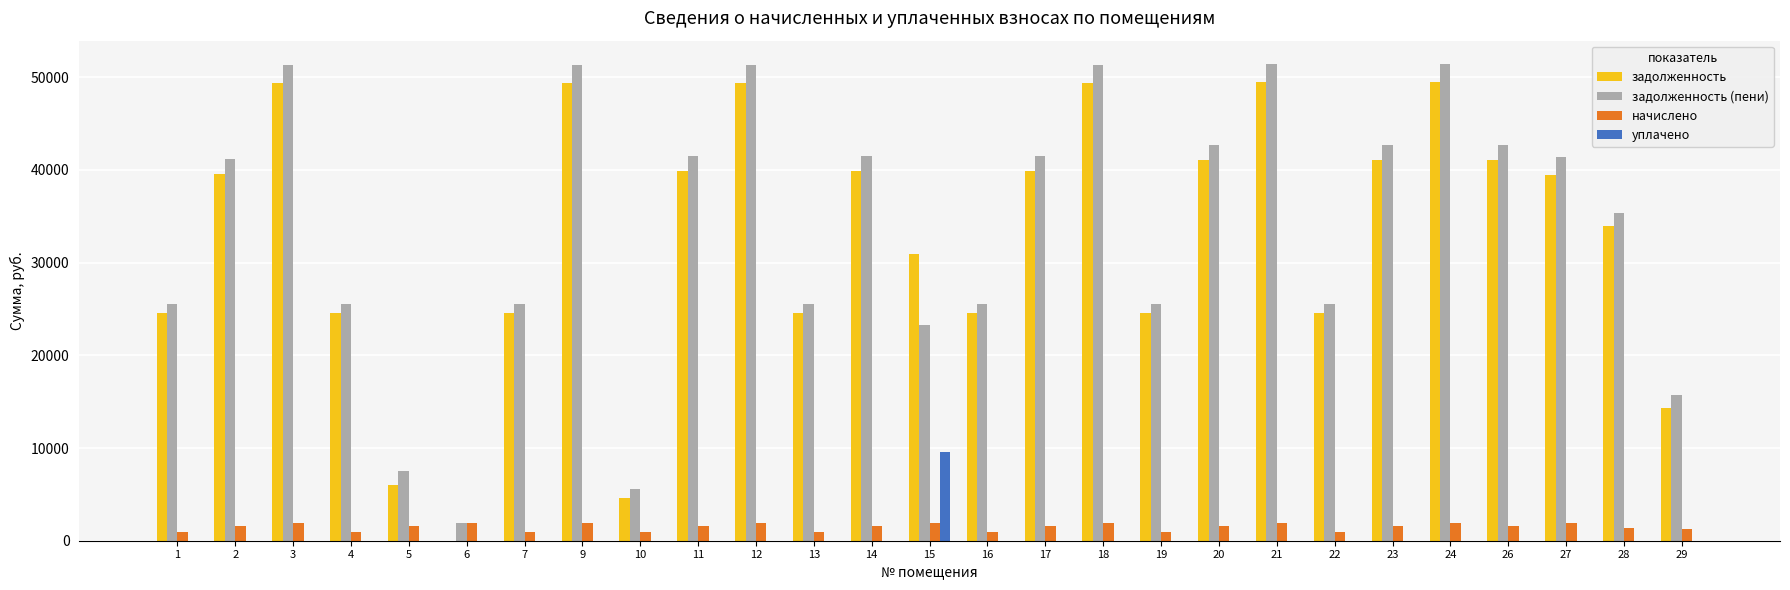

Where does the начислено series first go above 1562?

2